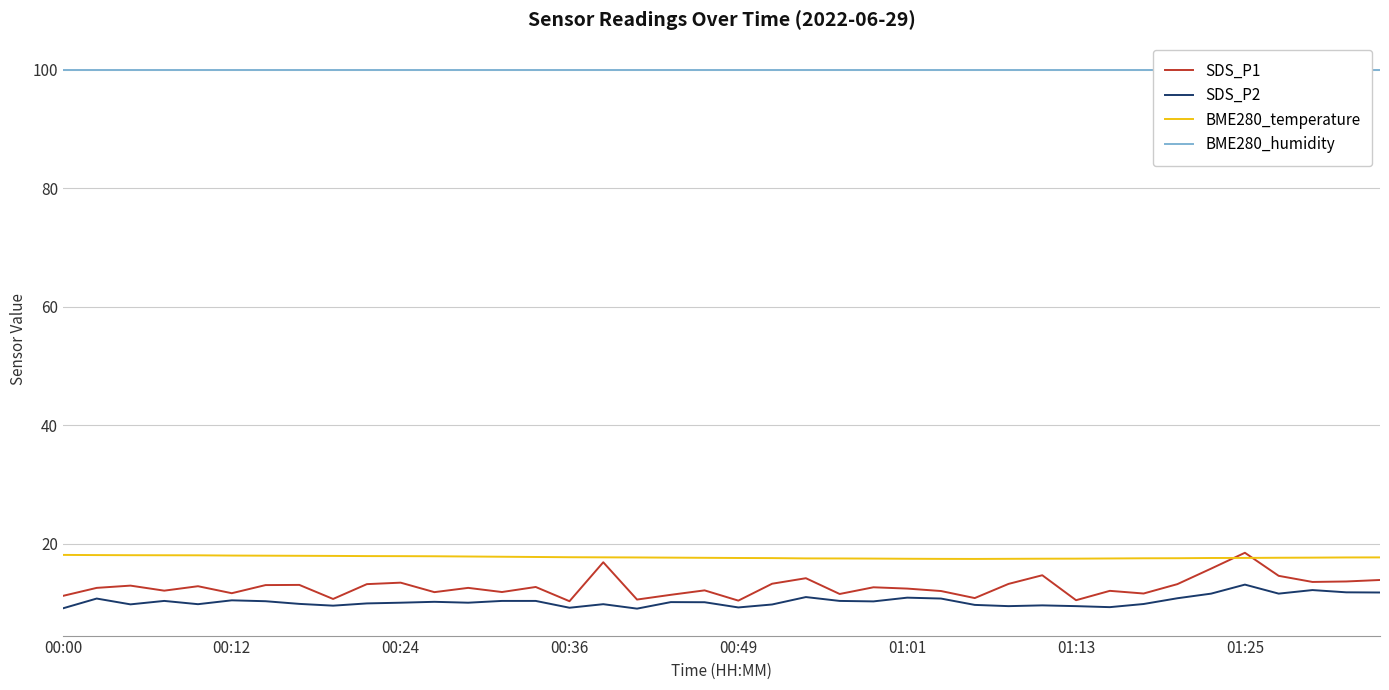

True or false: BME280_temperature and SDS_P2 cross at least once.

False